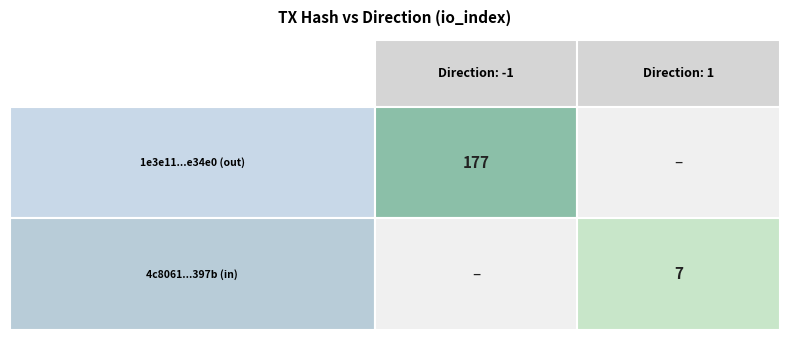

Is it true that 1e3e1121b4a3a83fd9145b9aea8497f6e7e34e0 equals -1 at direction?

True